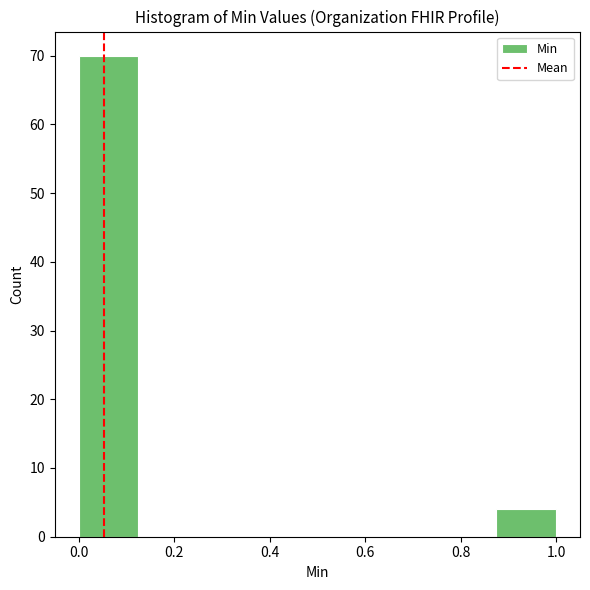

How tall is the bar that spans 0.000 to 0.125 on the x-axis? Neither the bar edges nor the heights are printed on the chart, so give them approximately, as read against the axes.

70